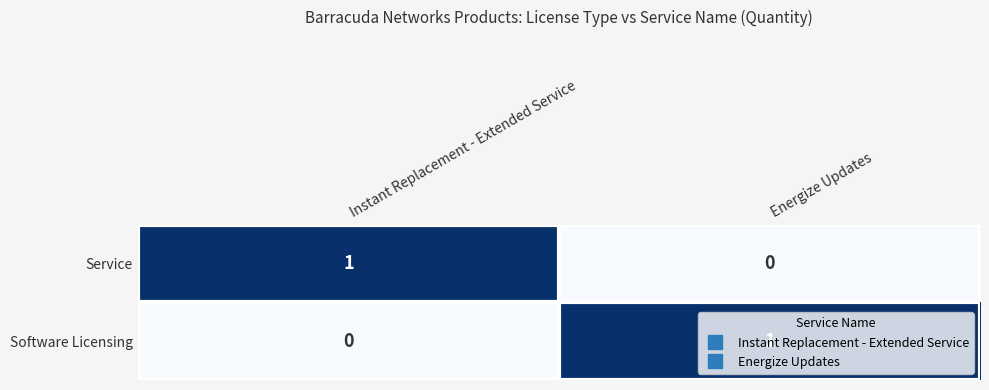

The Service series shows 1 at Instant Replacement - Extended Service. True or false?

True